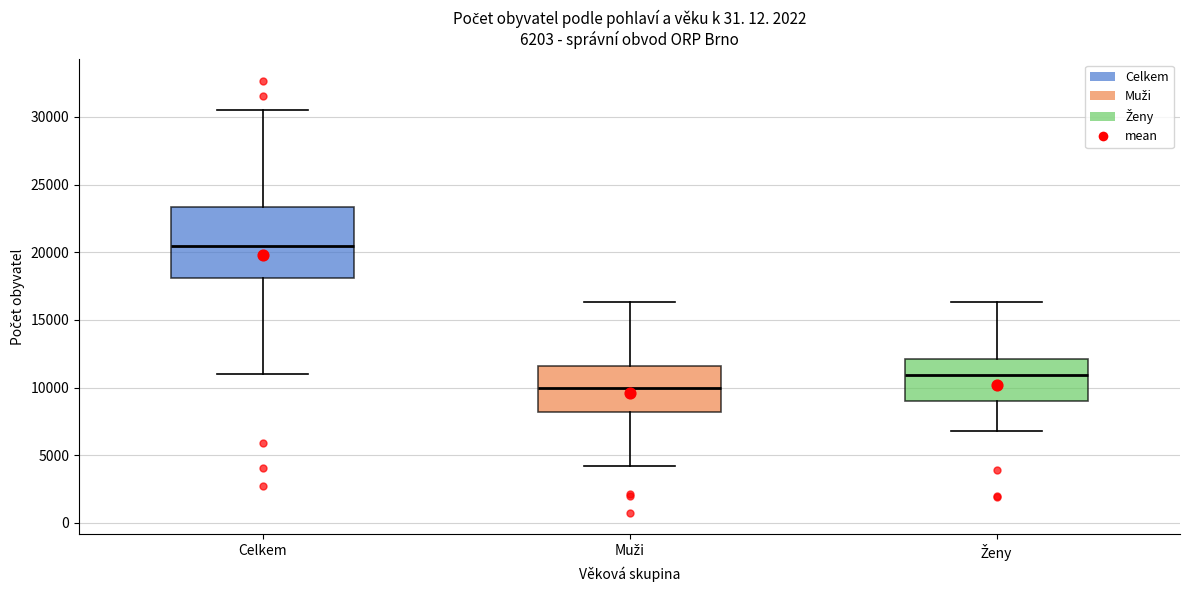

Which box has the lowest median line?

Muži